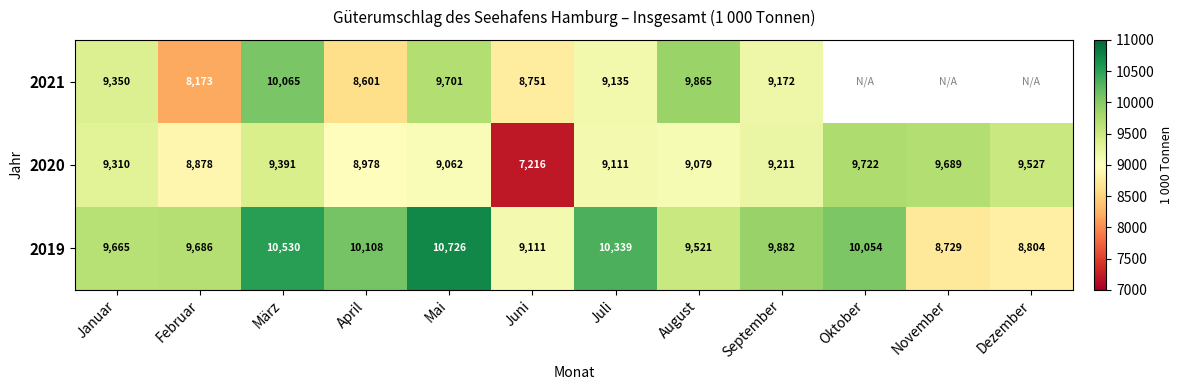

Is the value of 2019 at Dezember greater than the value of 2021 at September?

No